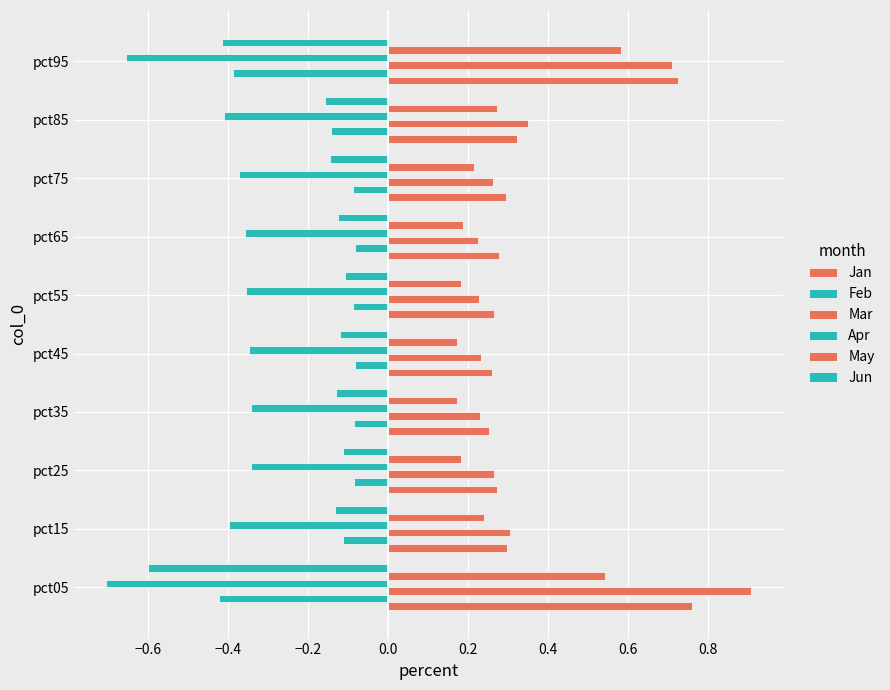

How many categories are shown in the chart?

10